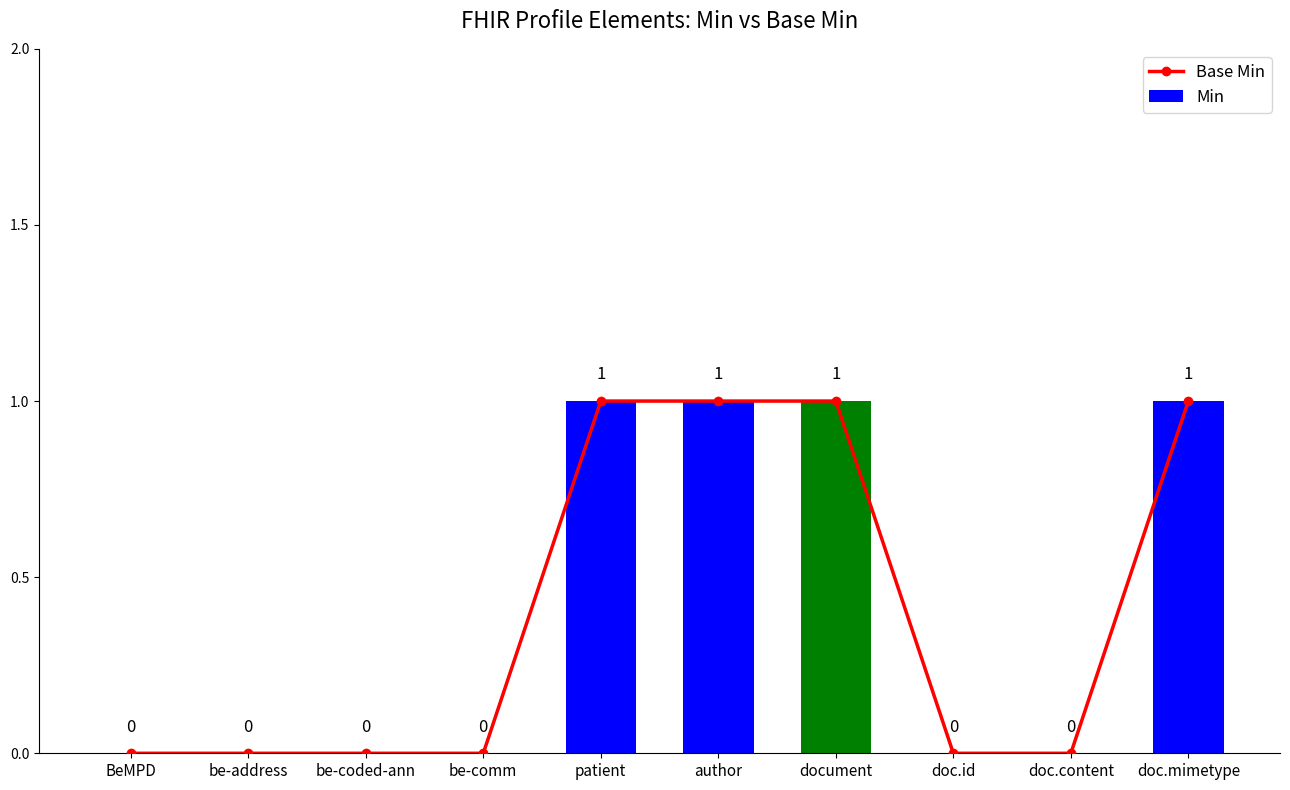

Does the chart contain any negative values?

No